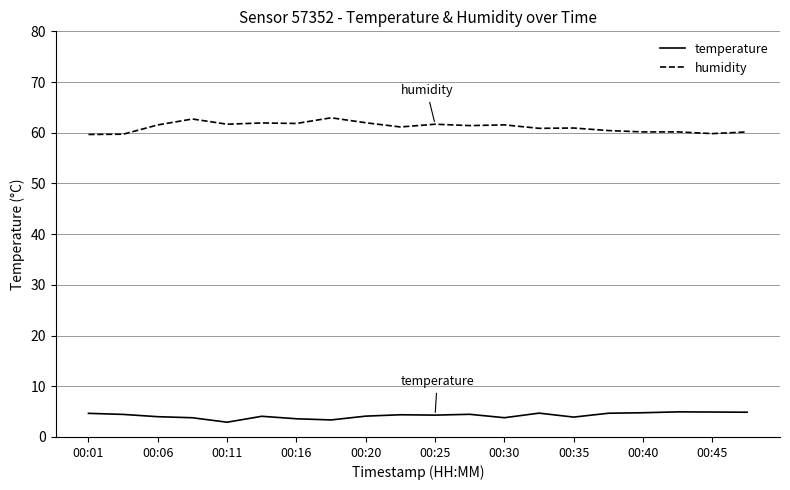

True or false: temperature and humidity intersect in this chart.

False